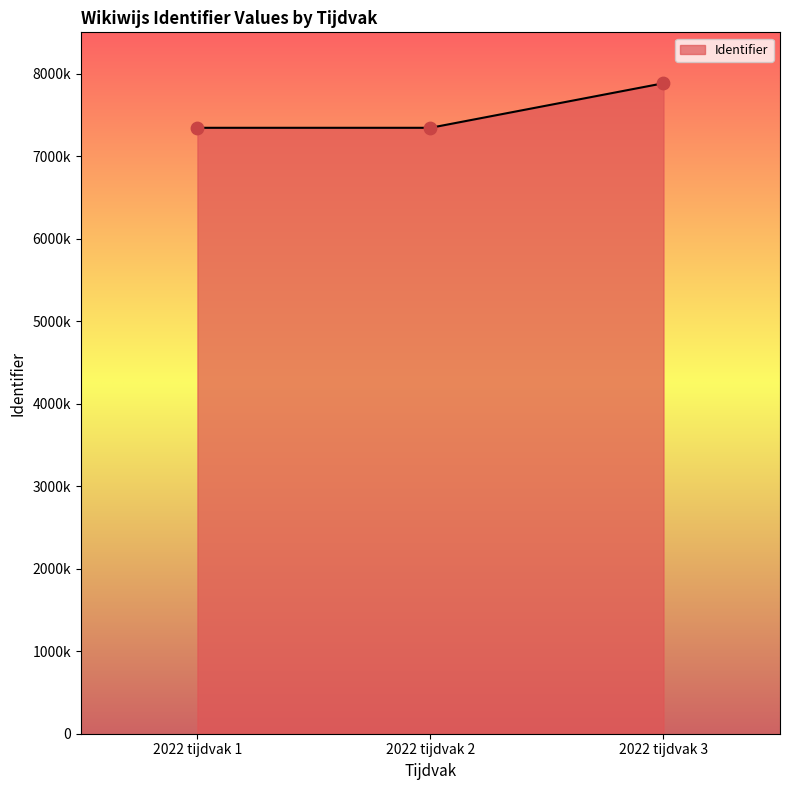

Is this an area chart (filled region under the line)?

Yes